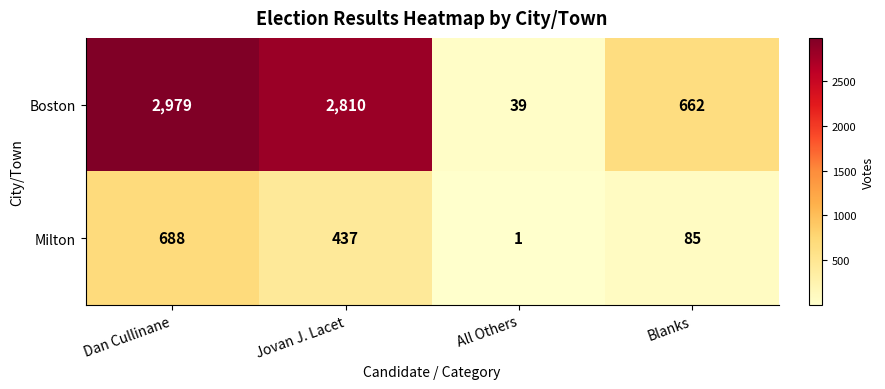

What is the spread (max minus min) of values at Dan Cullinane?

2291